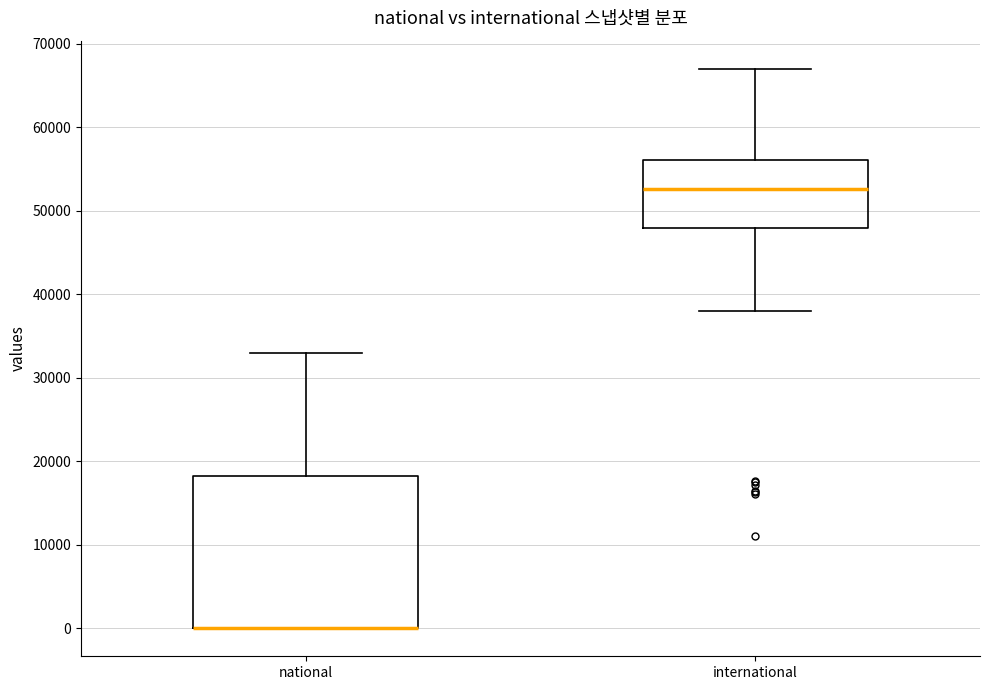

Reading left to right, read every box against the y-axis: the position of its median line, the range the box covers, and the ends of its whiskers. The values are not printed on the chart, so give them approximately, as read against the axis.

national: median 0 (drawn on the box's lower edge), box 0 to 18000, whiskers 0 to 33000
international: median 53000, box 48000 to 56000, whiskers 38000 to 67000